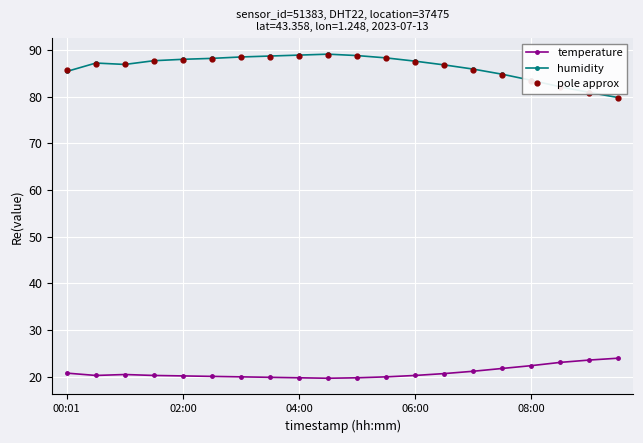

True or false: humidity and temperature cross at least once.

False